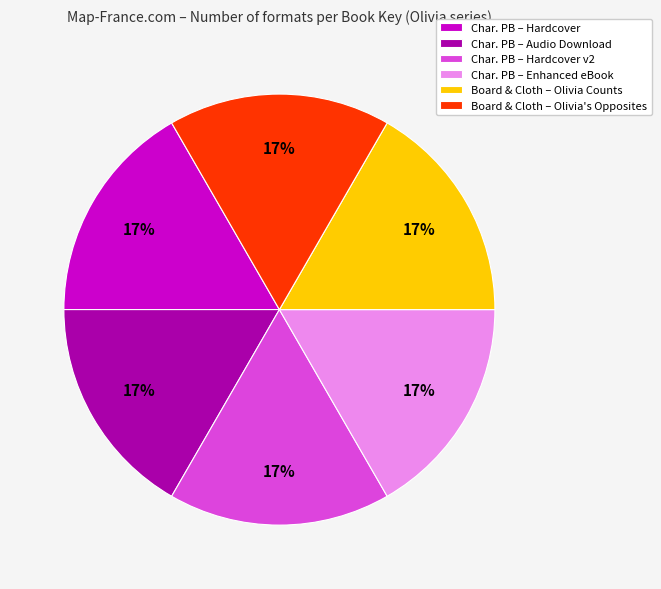

True or false: Board & Cloth – Olivia Counts accounts for 17% of the total.

True